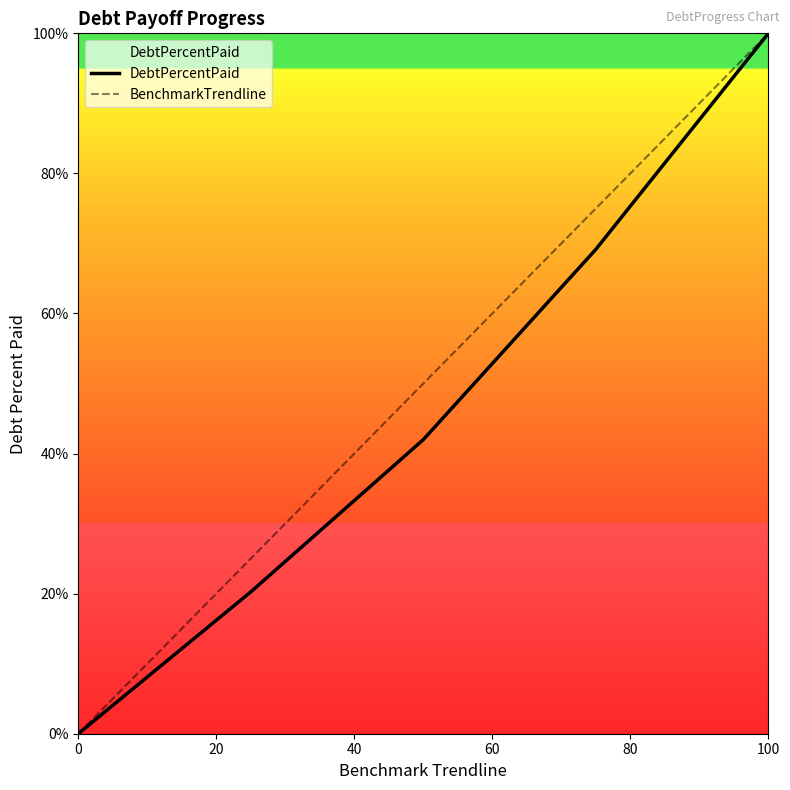

Does the chart have visible grid lines?

No